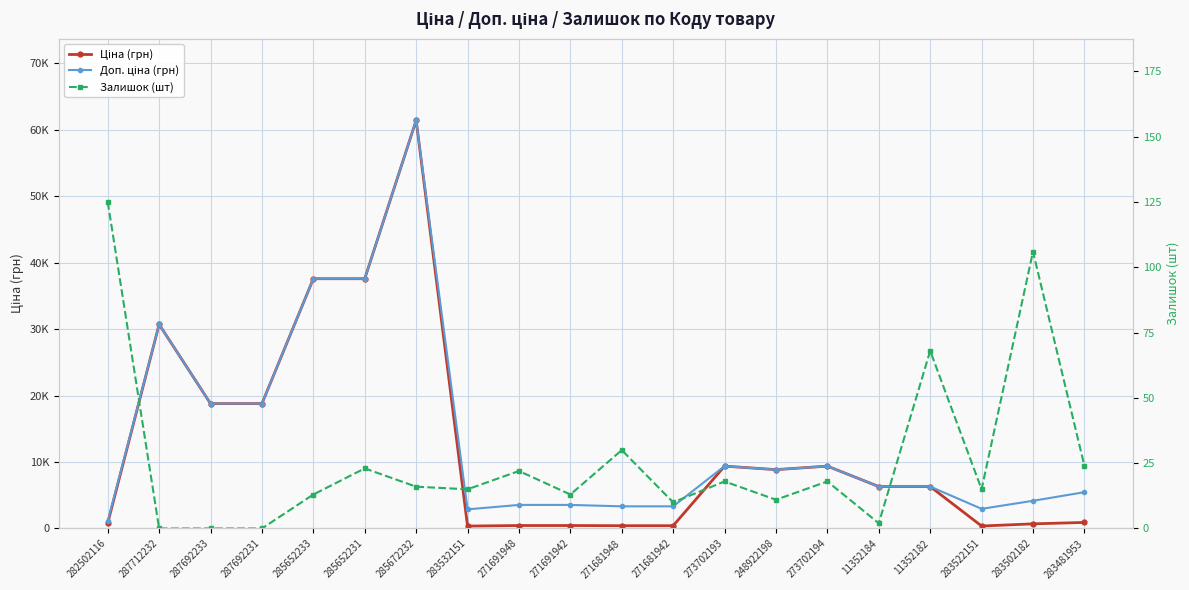

What is the label of the 10th point from the left?

271691942